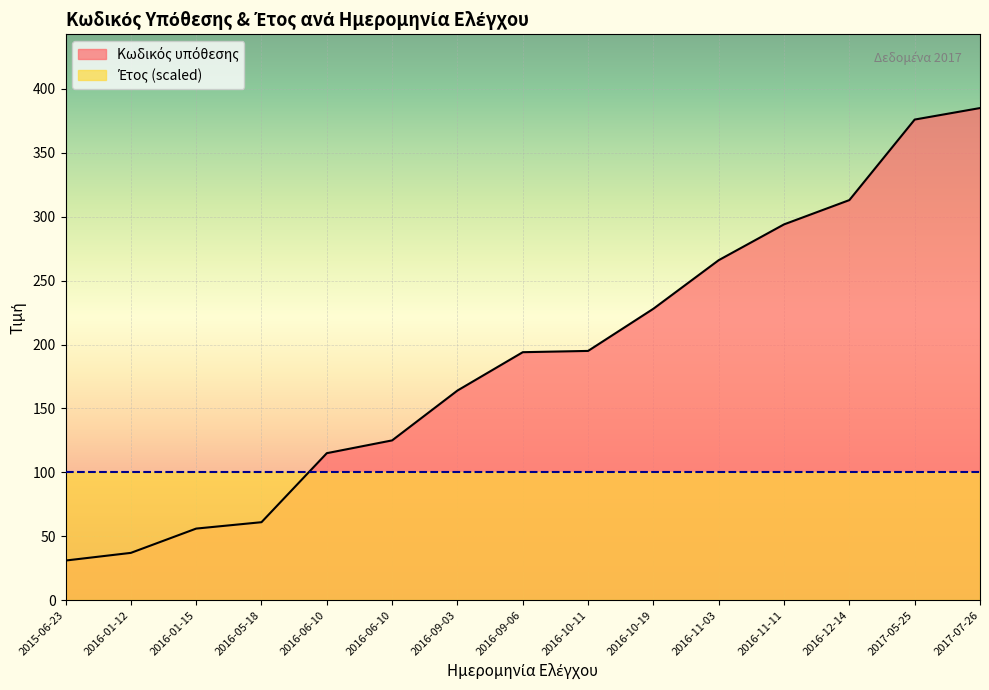

The value at 2016-01-15 is 98. True or false?

False